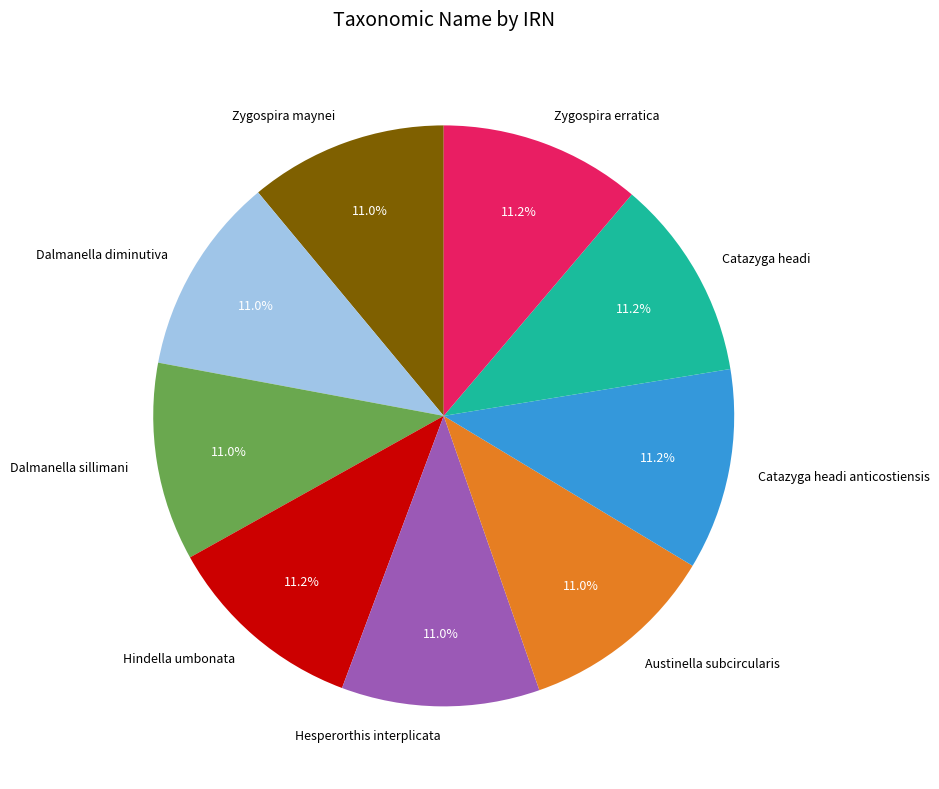

To the nearest percent, what is the combined percentage of Hindella umbonata and Zygospira maynei?

22%